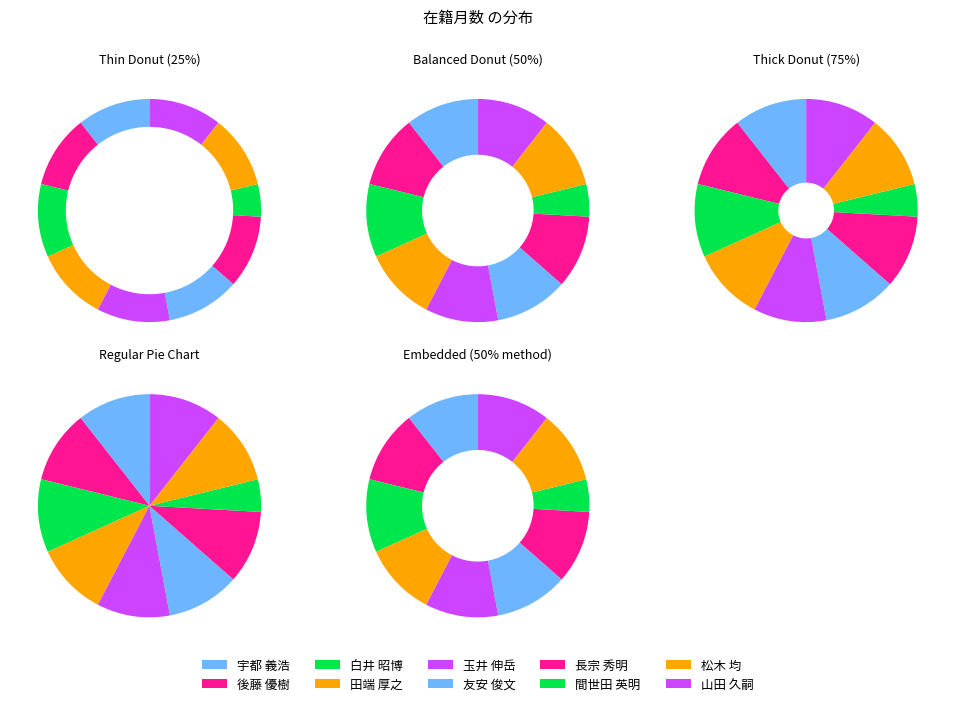

To the nearest percent, what is the average slice percentage?

10%